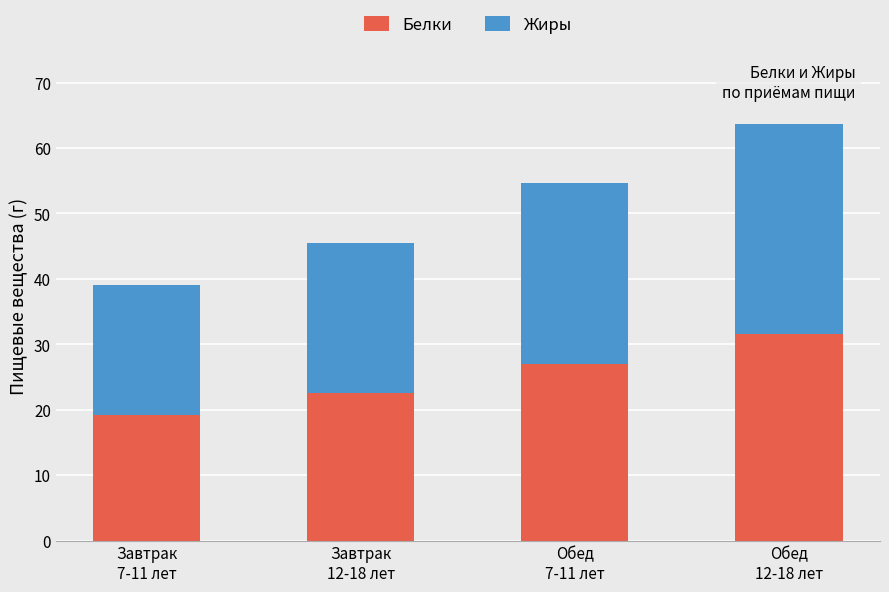

How many values in the Белки series exceed 26?

2